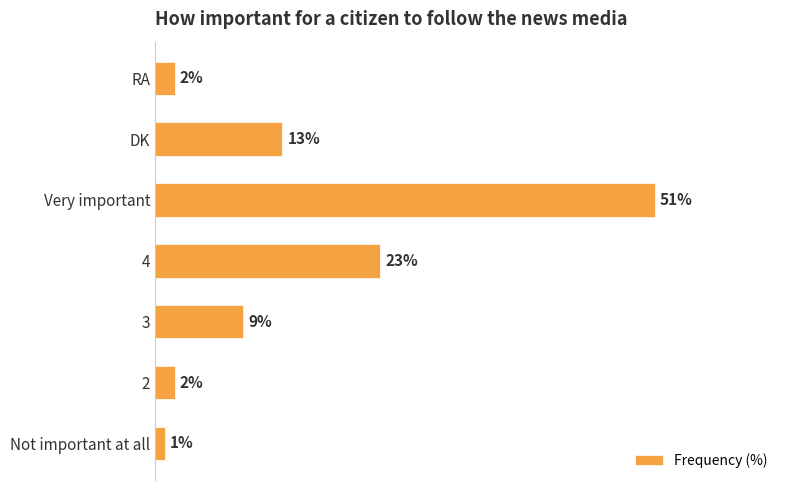

At which category does the chart reach its peak across all series?

Very important